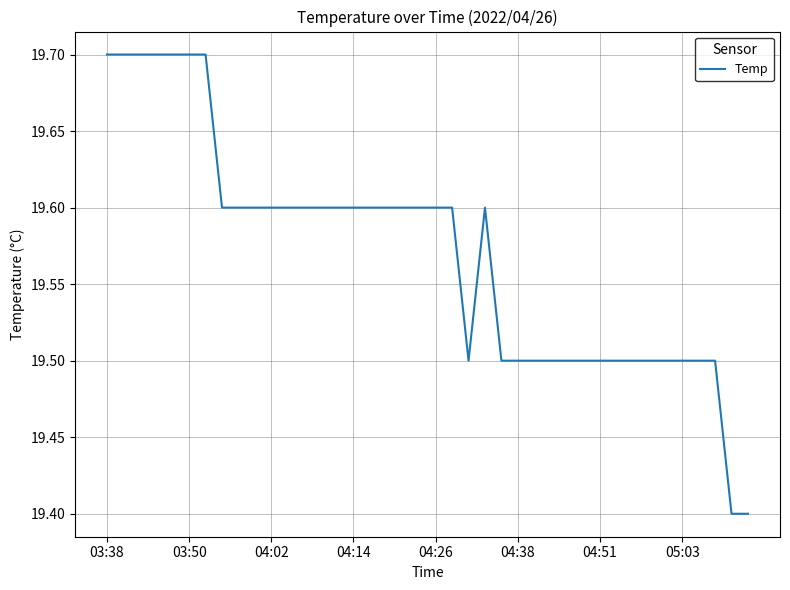

What is the greatest value displayed?

19.7